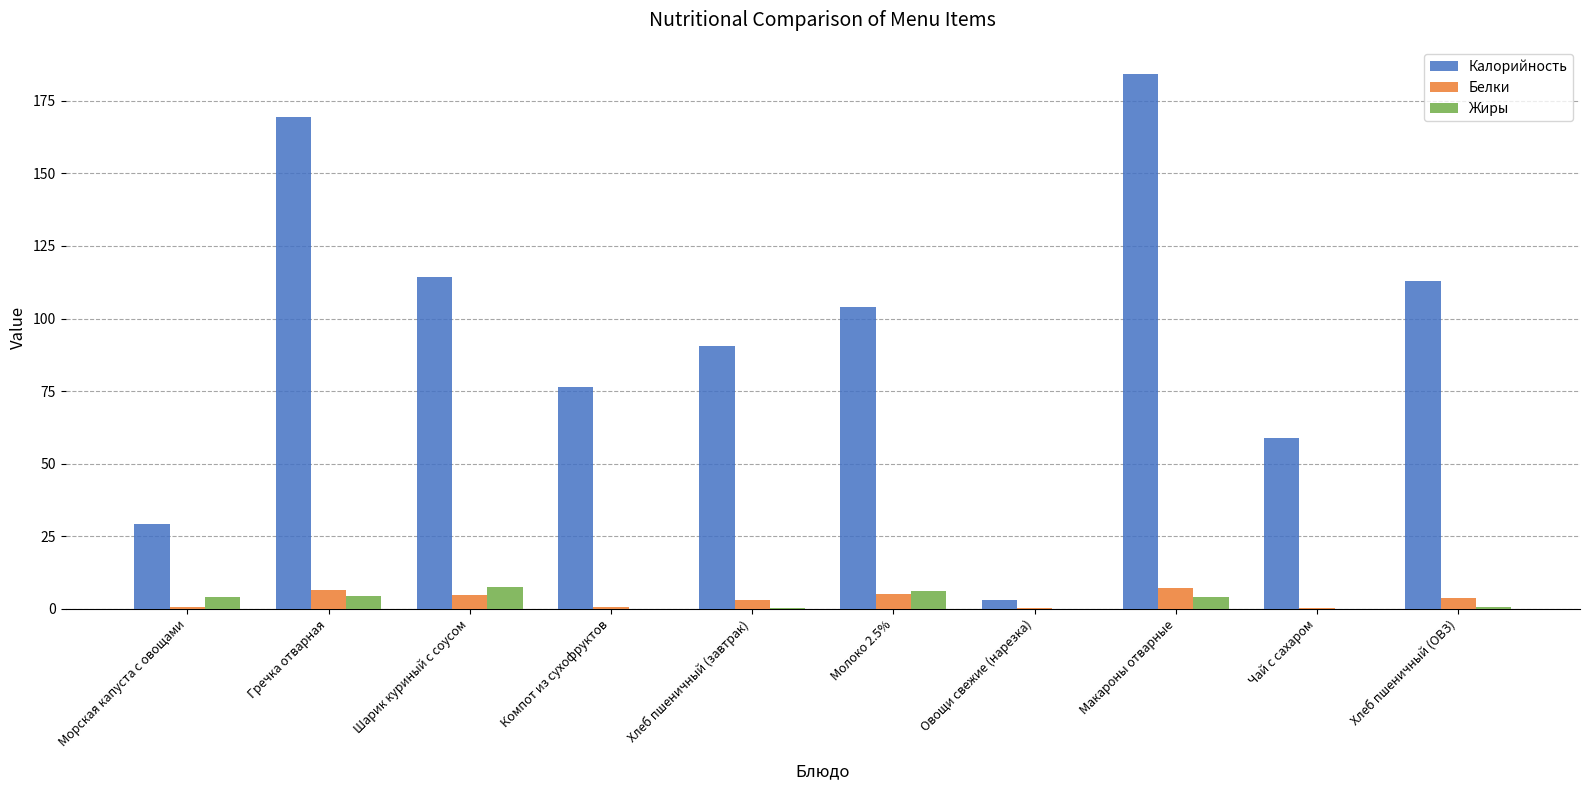

At which category is the sum across all series the highest?

Макароны отварные